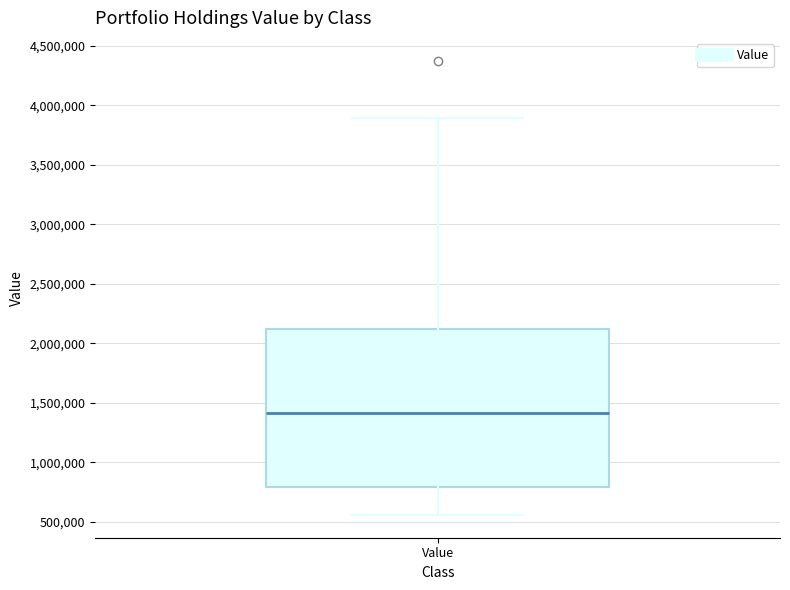

Transcribe this box plot: give where the median line is, the range the box spans, and where the two whiskers end, as read against the y-axis. The values are not printed on the chart, so give them approximately, as read against the axis.

median 1400000, box 800000 to 2100000, whiskers 550000 to 3900000